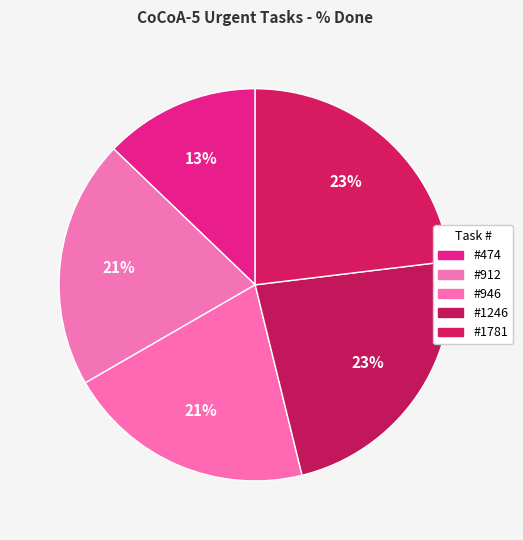

Is there any slice that represents more than half of the pie?

No